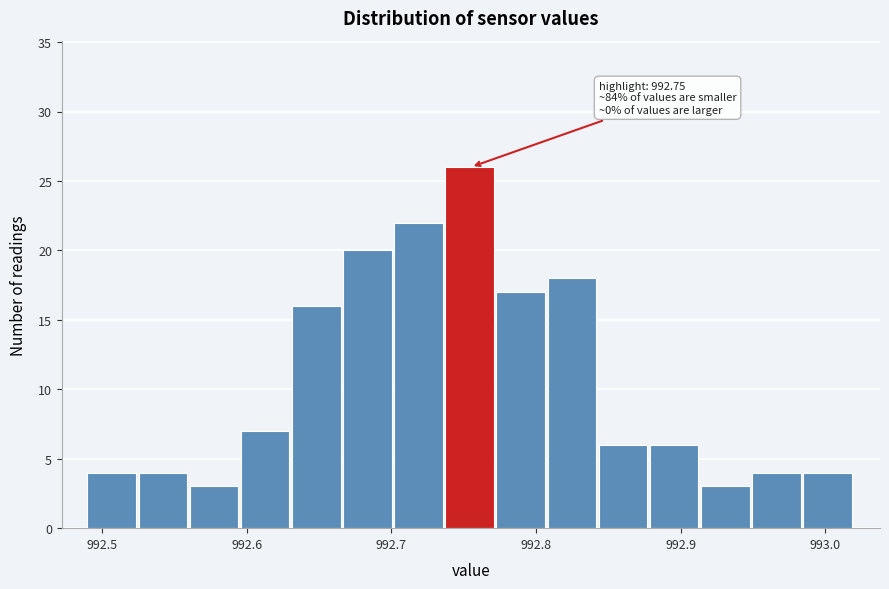

Around what value on the x-axis is the tallest bar? Give the approximate position of its centre, as read against the axis.

992.75